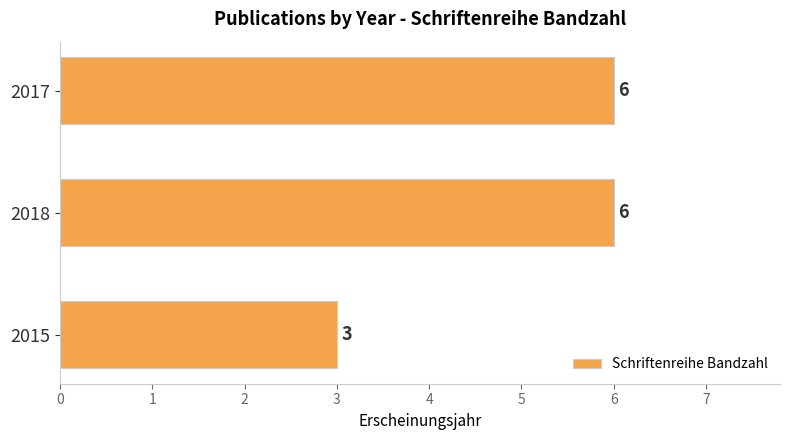

What is the difference between the second highest and minimum values?

3